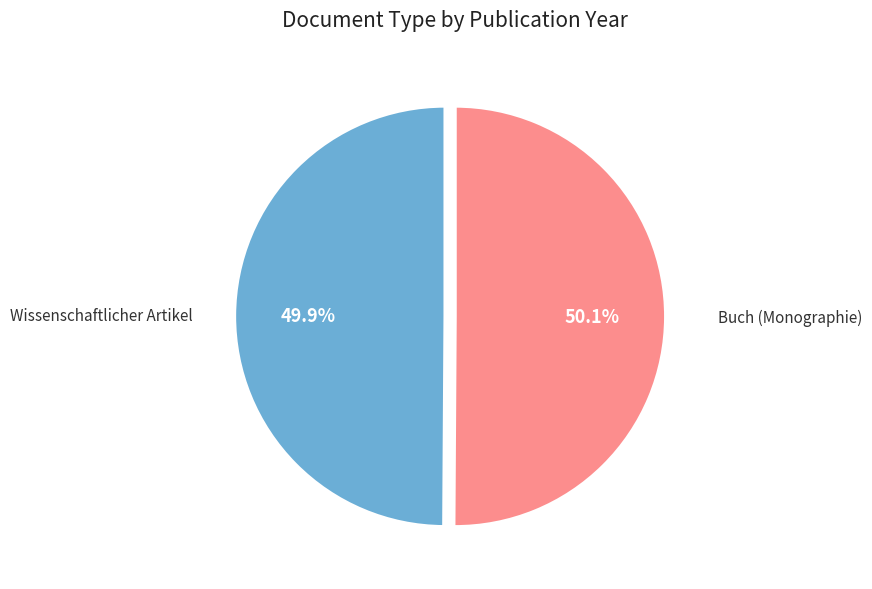

Is there a majority slice in this chart?

Yes